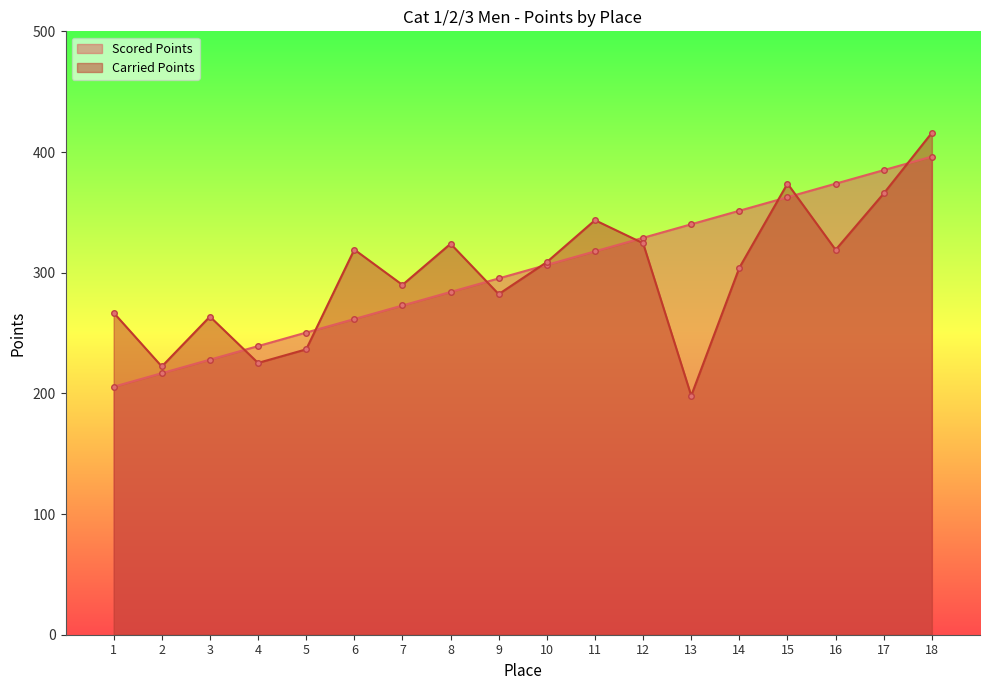

How many intersections are there between Carried Points and Scored Points?

8